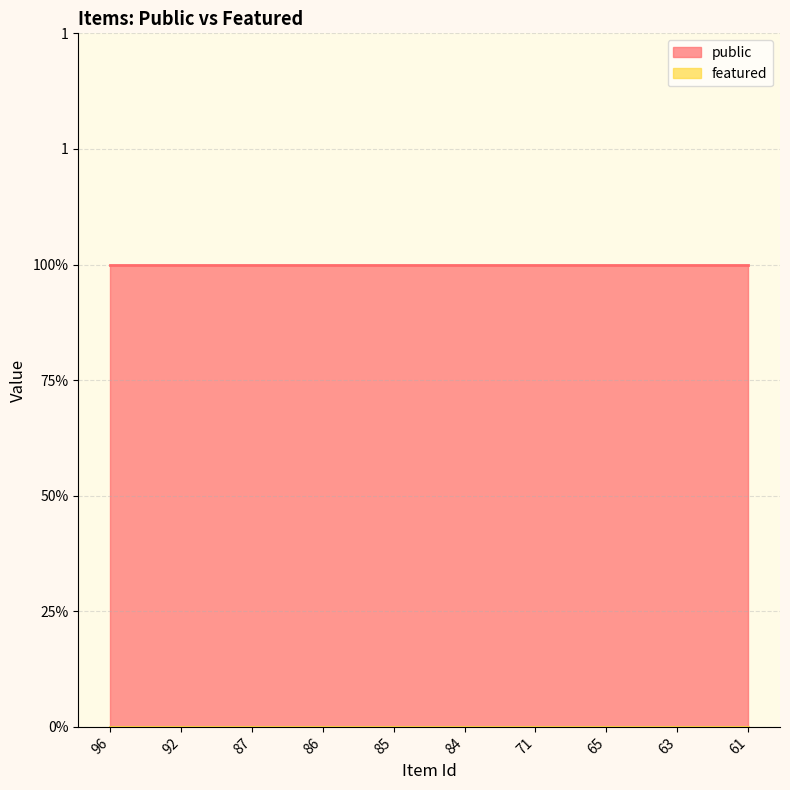

Does the chart have visible grid lines?

Yes